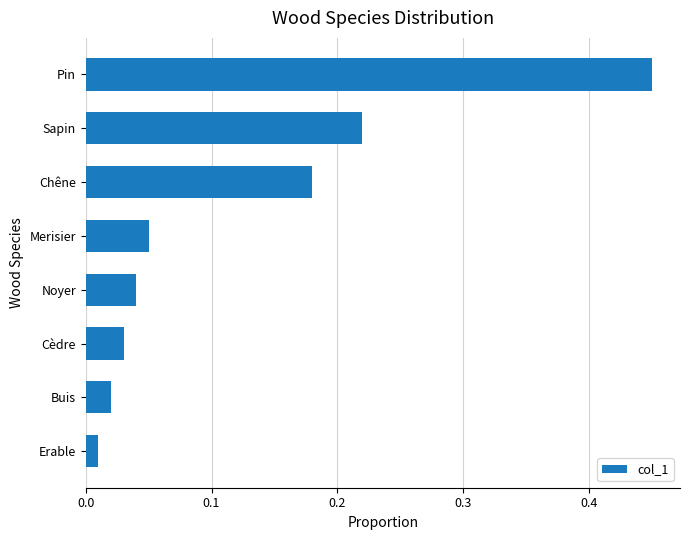

List the labels in order of value, smallest first.

Erable, Buis, Cèdre, Noyer, Merisier, Chêne, Sapin, Pin